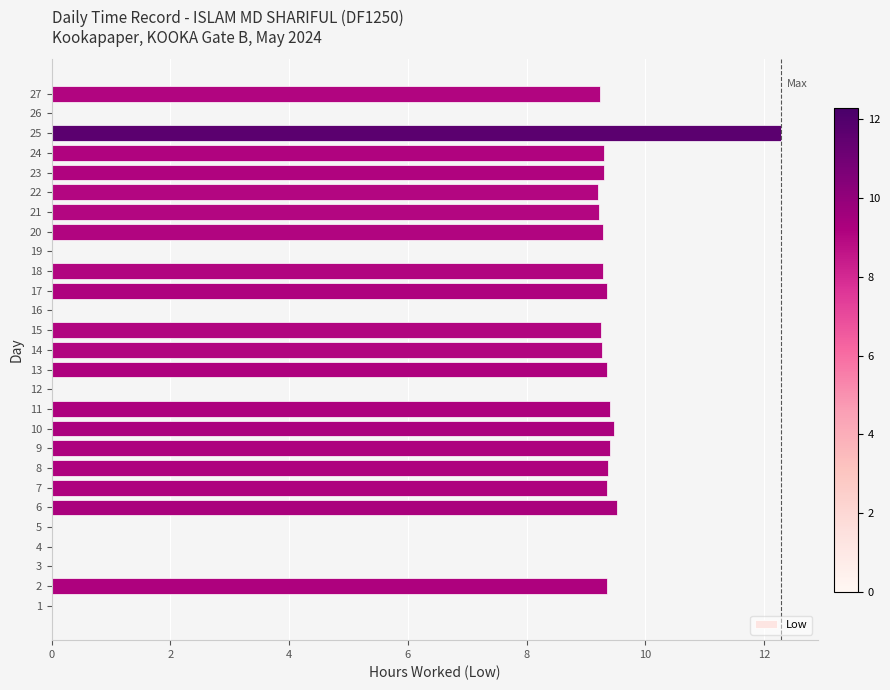

The value at 21 is 9.2. True or false?

True